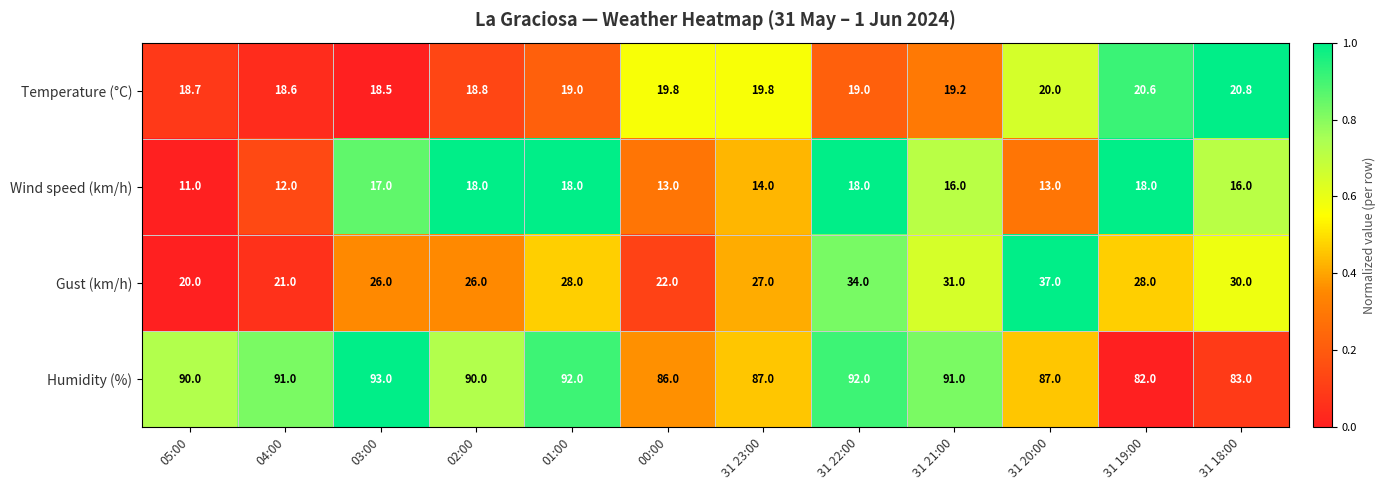

How many categories are shown in the chart?

12